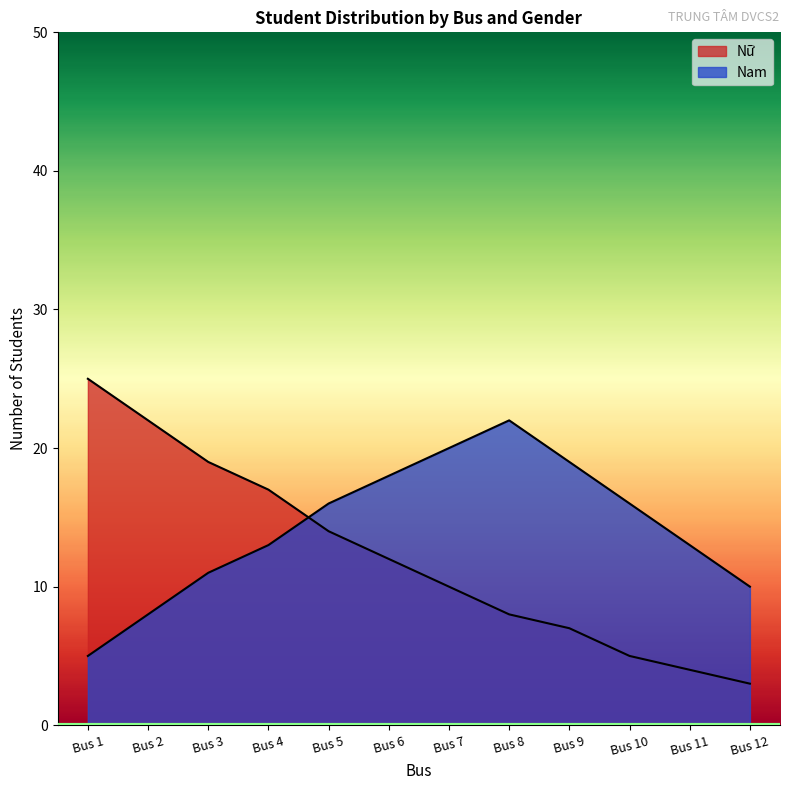

Rank the series by their average value, from lowest to highest.

Nữ, Nam